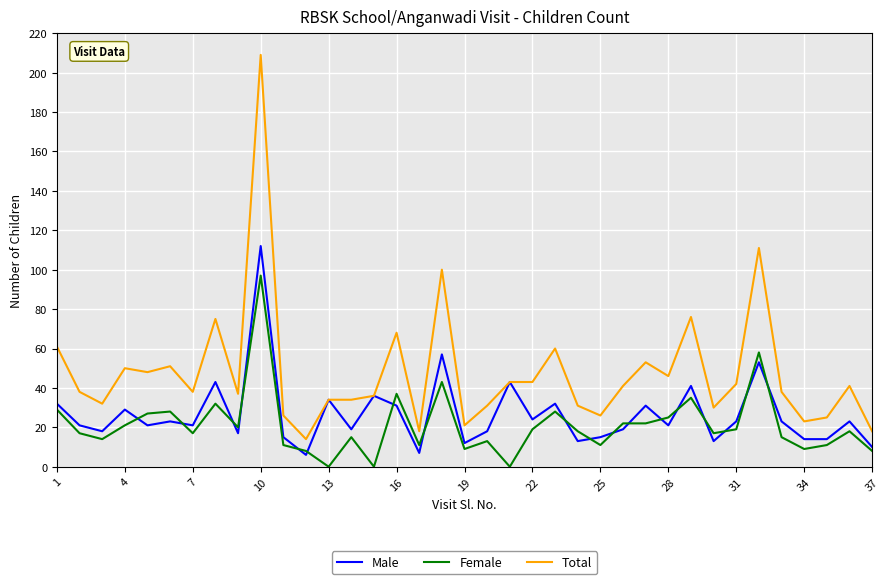

What is the maximum value for Male?

112